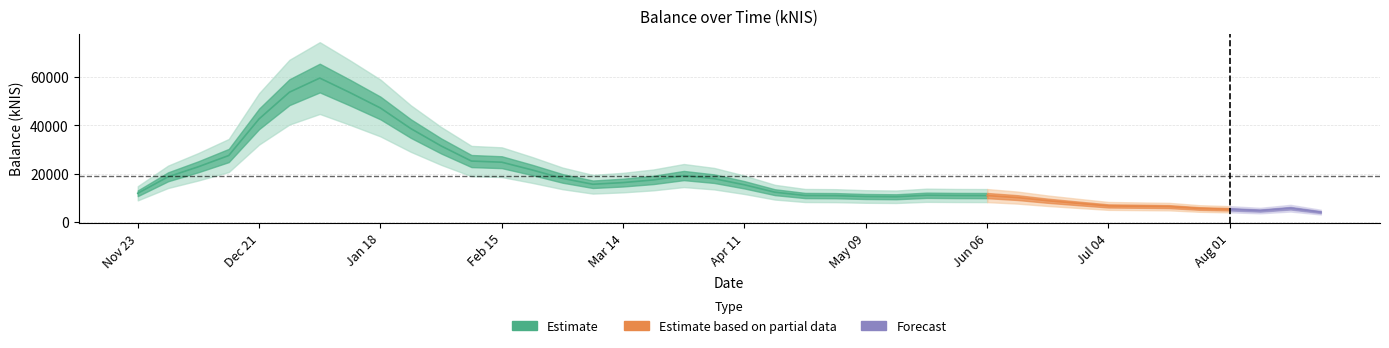

What is the label of the 10th point from the right?

2024-06-20